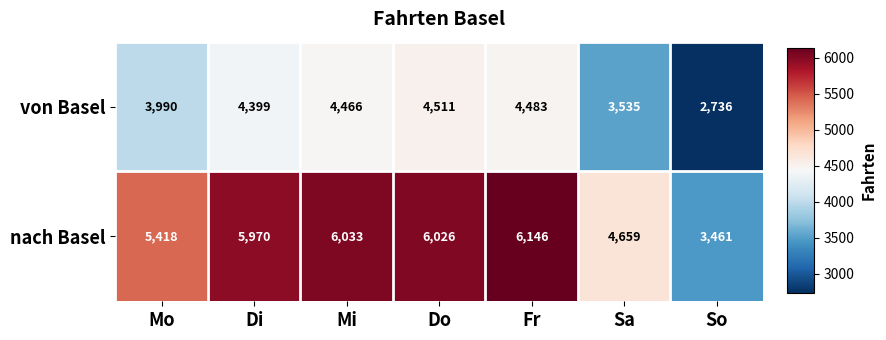

At how many categories does at least one series exceed 4360?

6